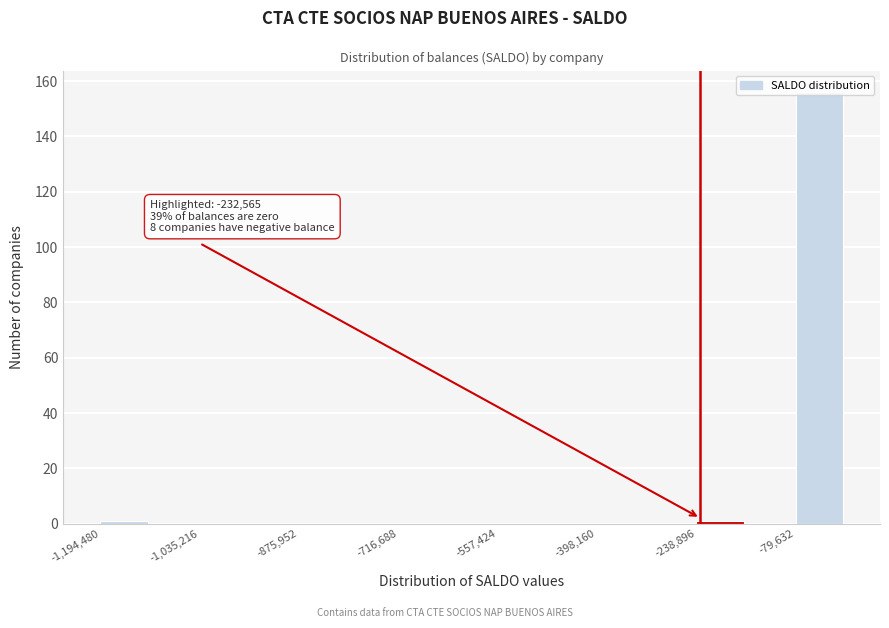

Read against the x-axis, roughly where is the centre of the tallest bar?

-40000